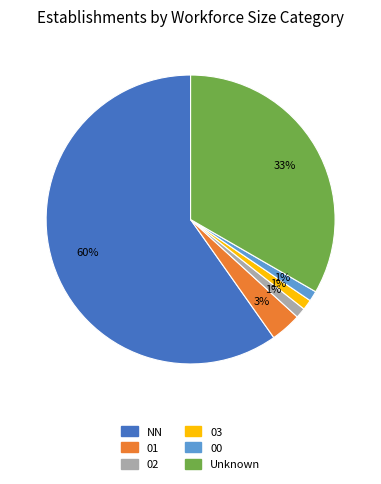

Is there a majority slice in this chart?

Yes